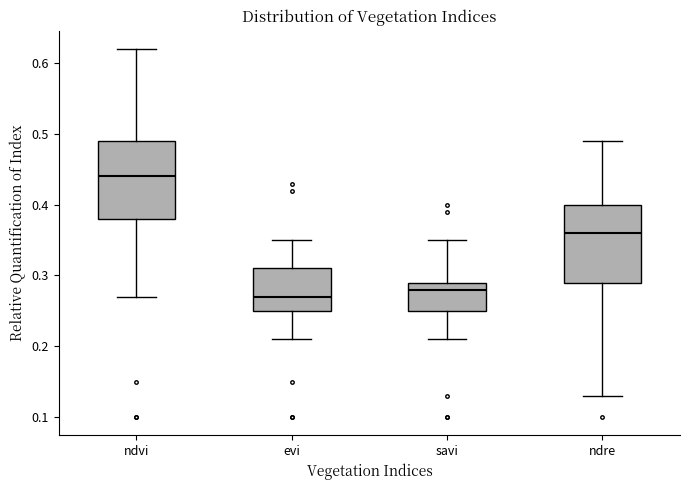

Where does the lower whisker of the box for ndre end on the y-axis? The values are not printed on the chart, so give them approximately, as read against the axis.

0.13